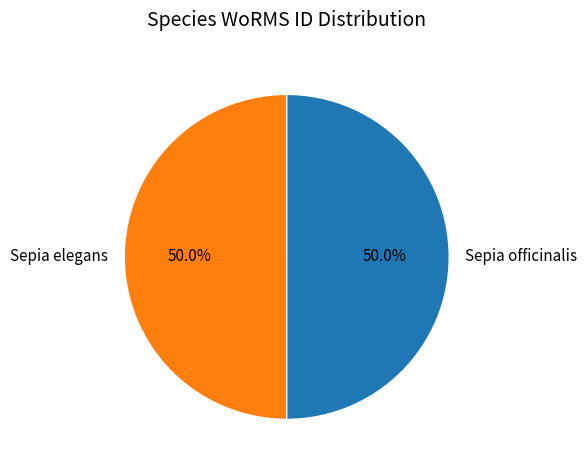

What is the total percentage of Sepia elegans and Sepia officinalis?

100.0%